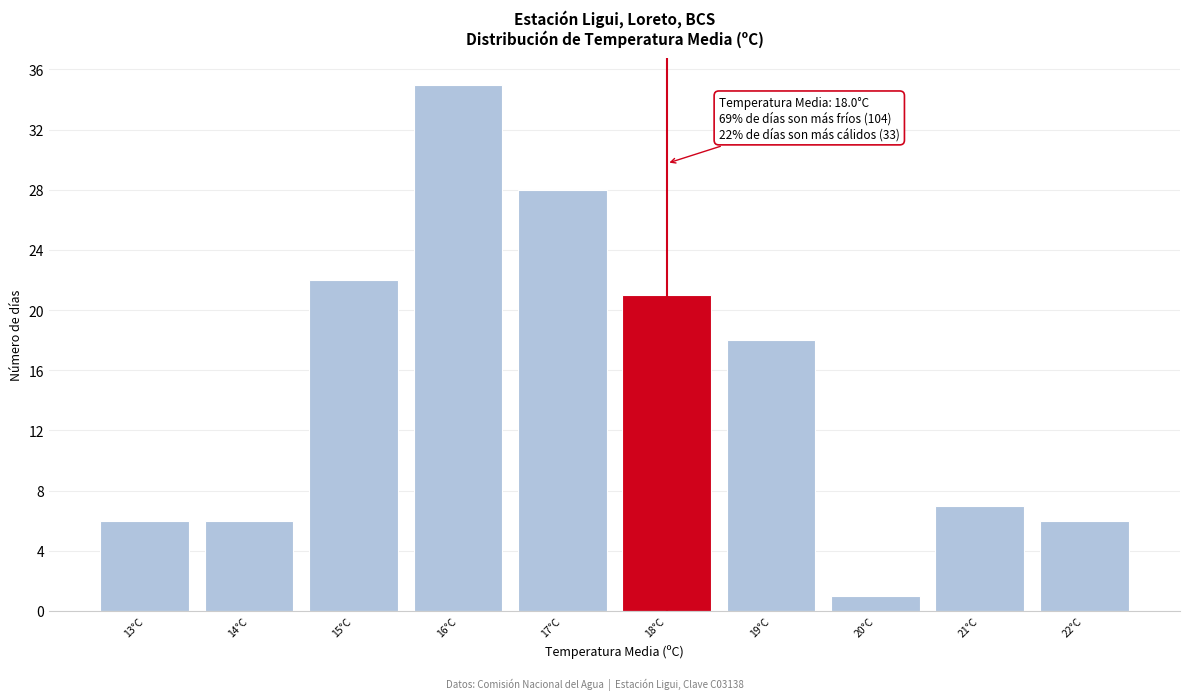

Over which range of the x-axis is the bar tallest?

15.5 to 16.5